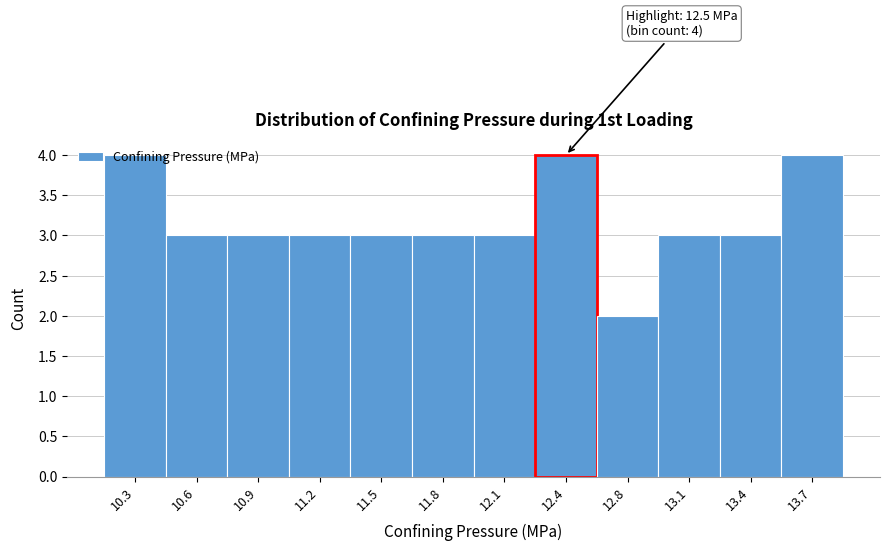

Between 13.1 and 12.4, which is larger?

12.4